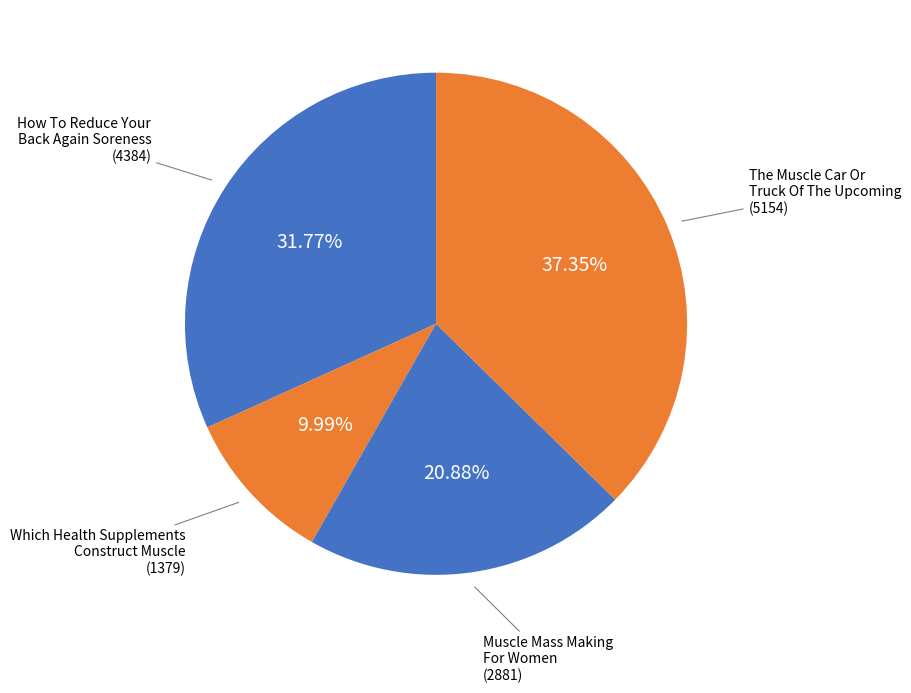

Rank the categories by value from lowest to highest.

Which Health Supplements Construct Muscle, Muscle Mass Making For Women, How To Reduce Your Back Again Soreness, The Muscle Car Or Truck Of The Upcoming